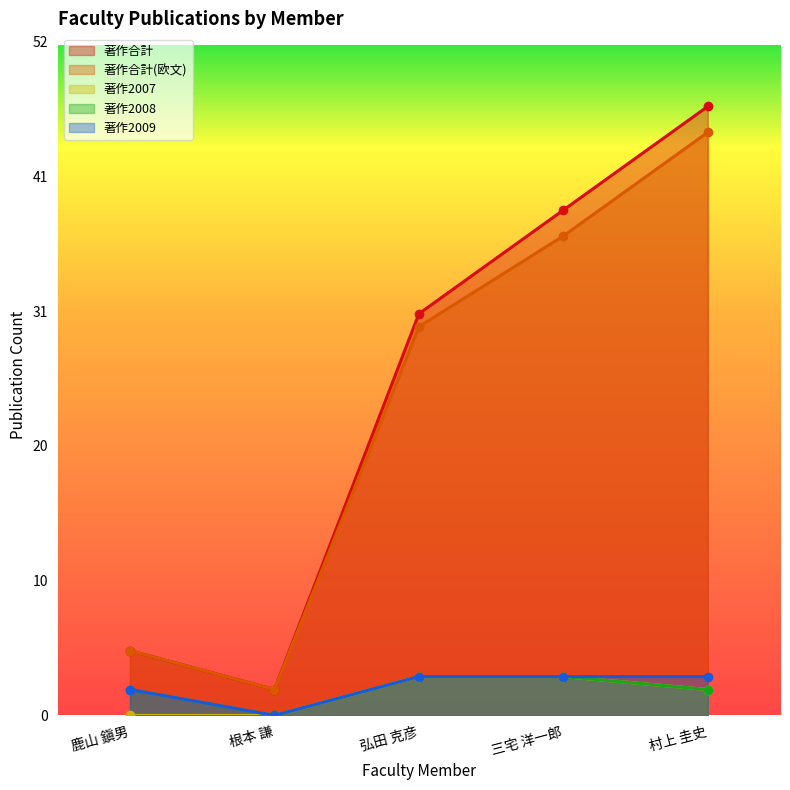

How many data points in 著作合計 are less than 31?

2